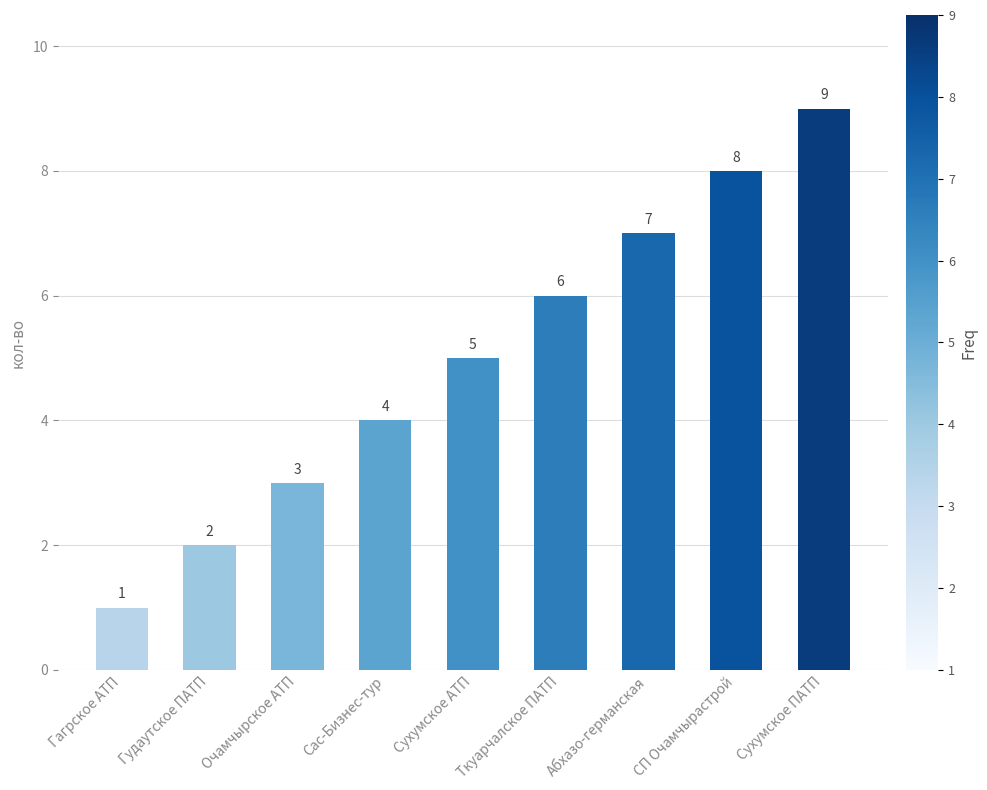

Rank the categories by value from highest to lowest.

Сухумское ПАТП, СП Очамчырастрой, Абхазо-германская, Ткуарчалское ПАТП, Сухумское АТП, Сас-Бизнес-тур, Очамчырское АТП, Гудаутское ПАТП, Гагрское АТП